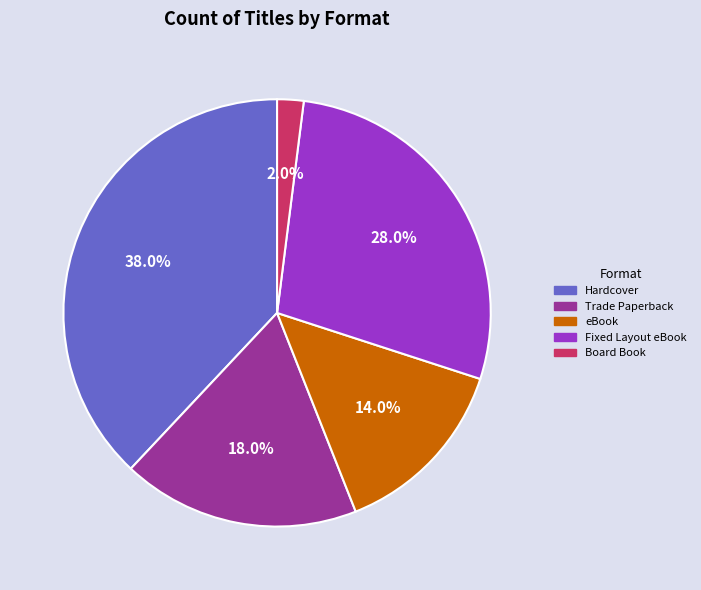

Which slice is the smallest?

Board Book